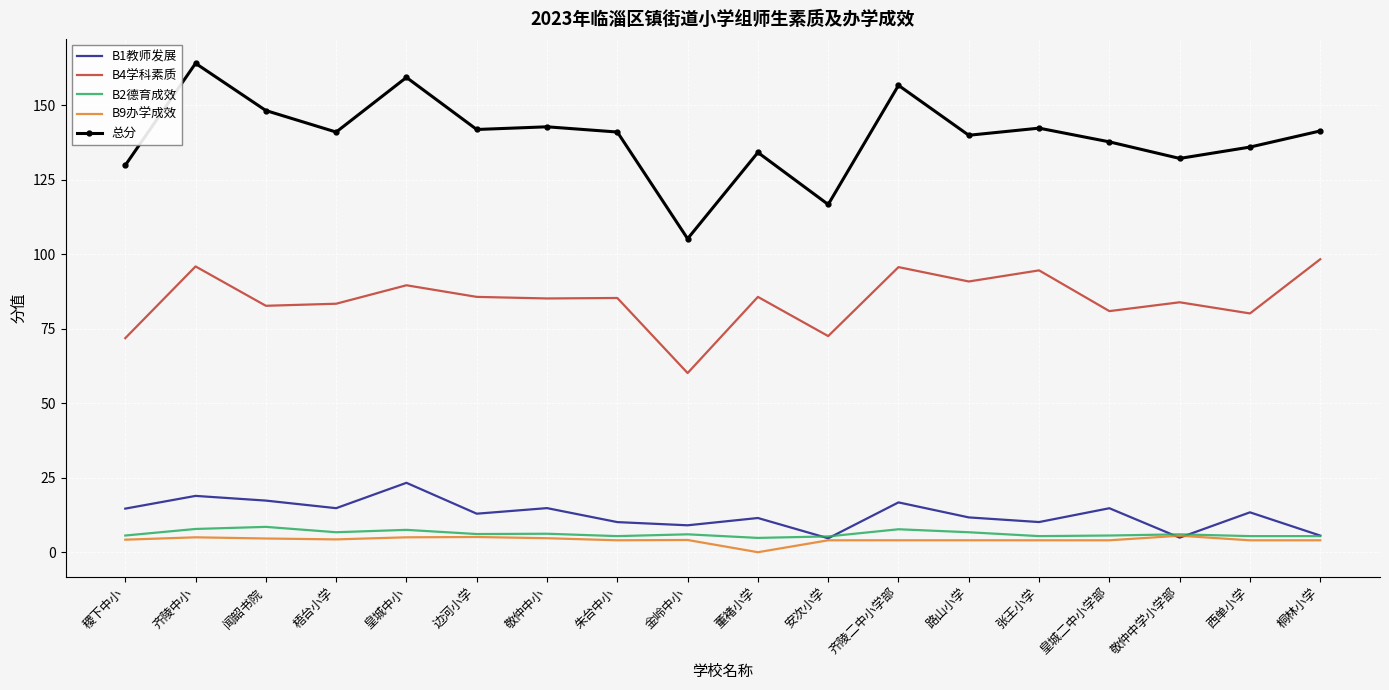

What position from the left is 闻韶书院?

3